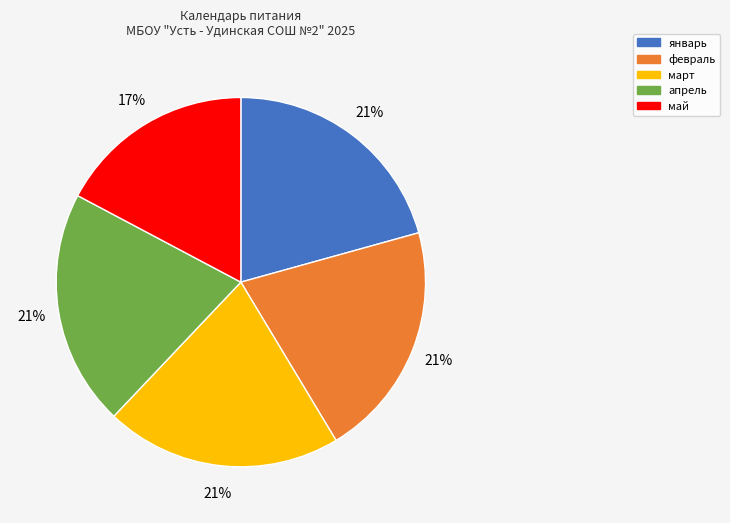

Which category has the smallest portion of the pie?

май